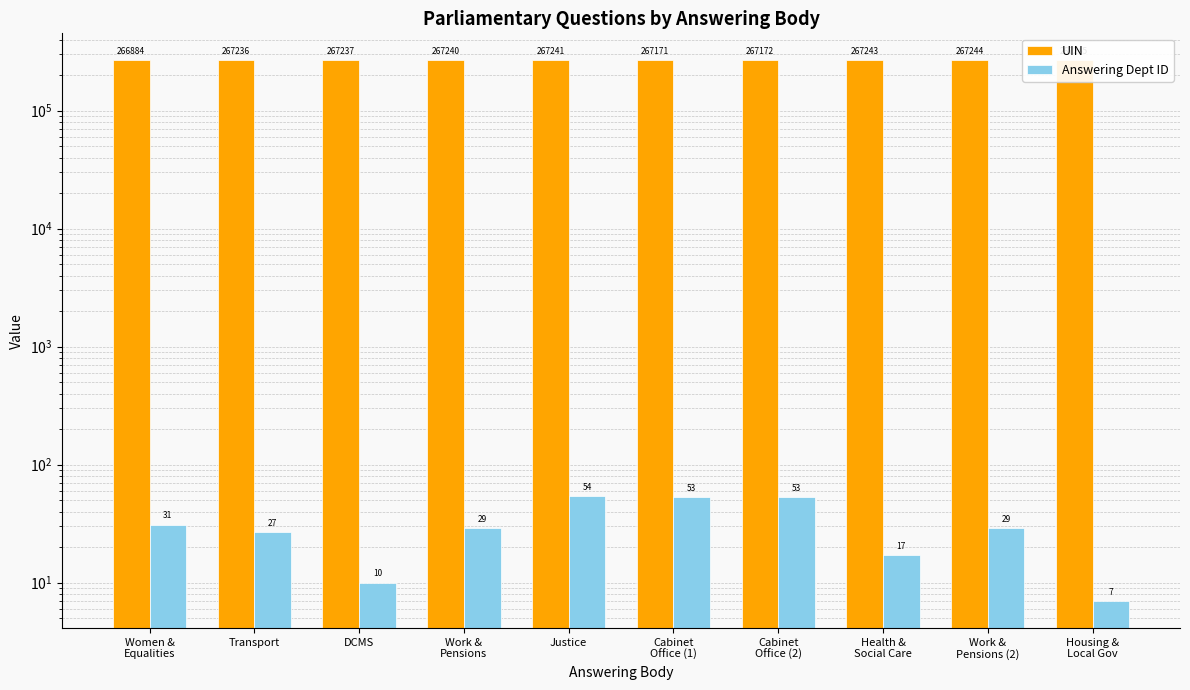

How many groups of bars are there?

10